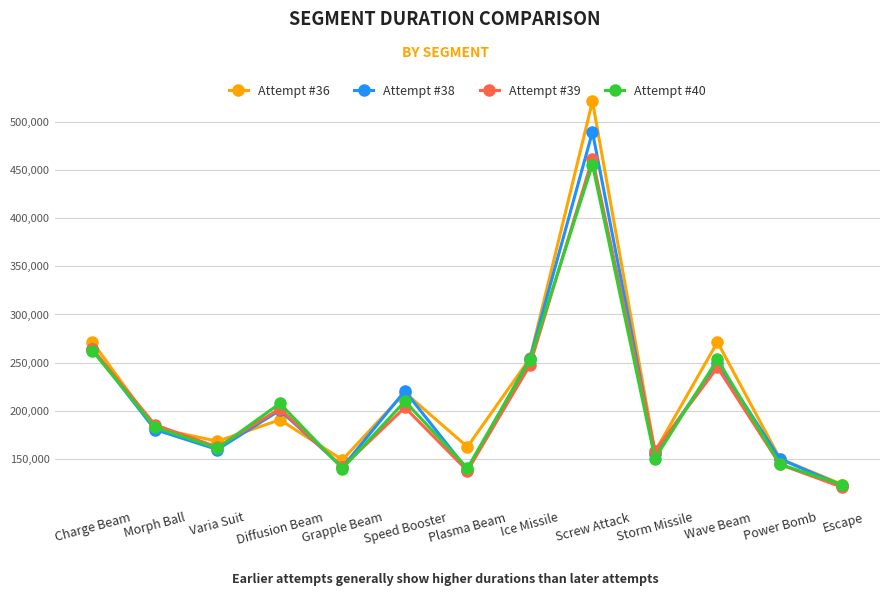

At which label is Attempt #39 closest to 291239?

Charge Beam